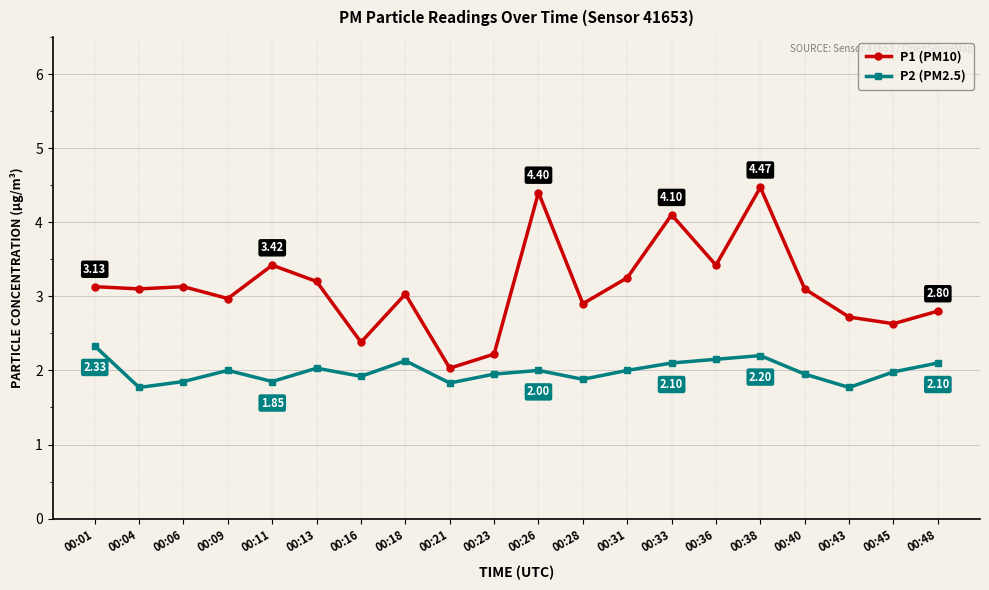

Where does the P1 (PM10) series first go above 3?

00:01